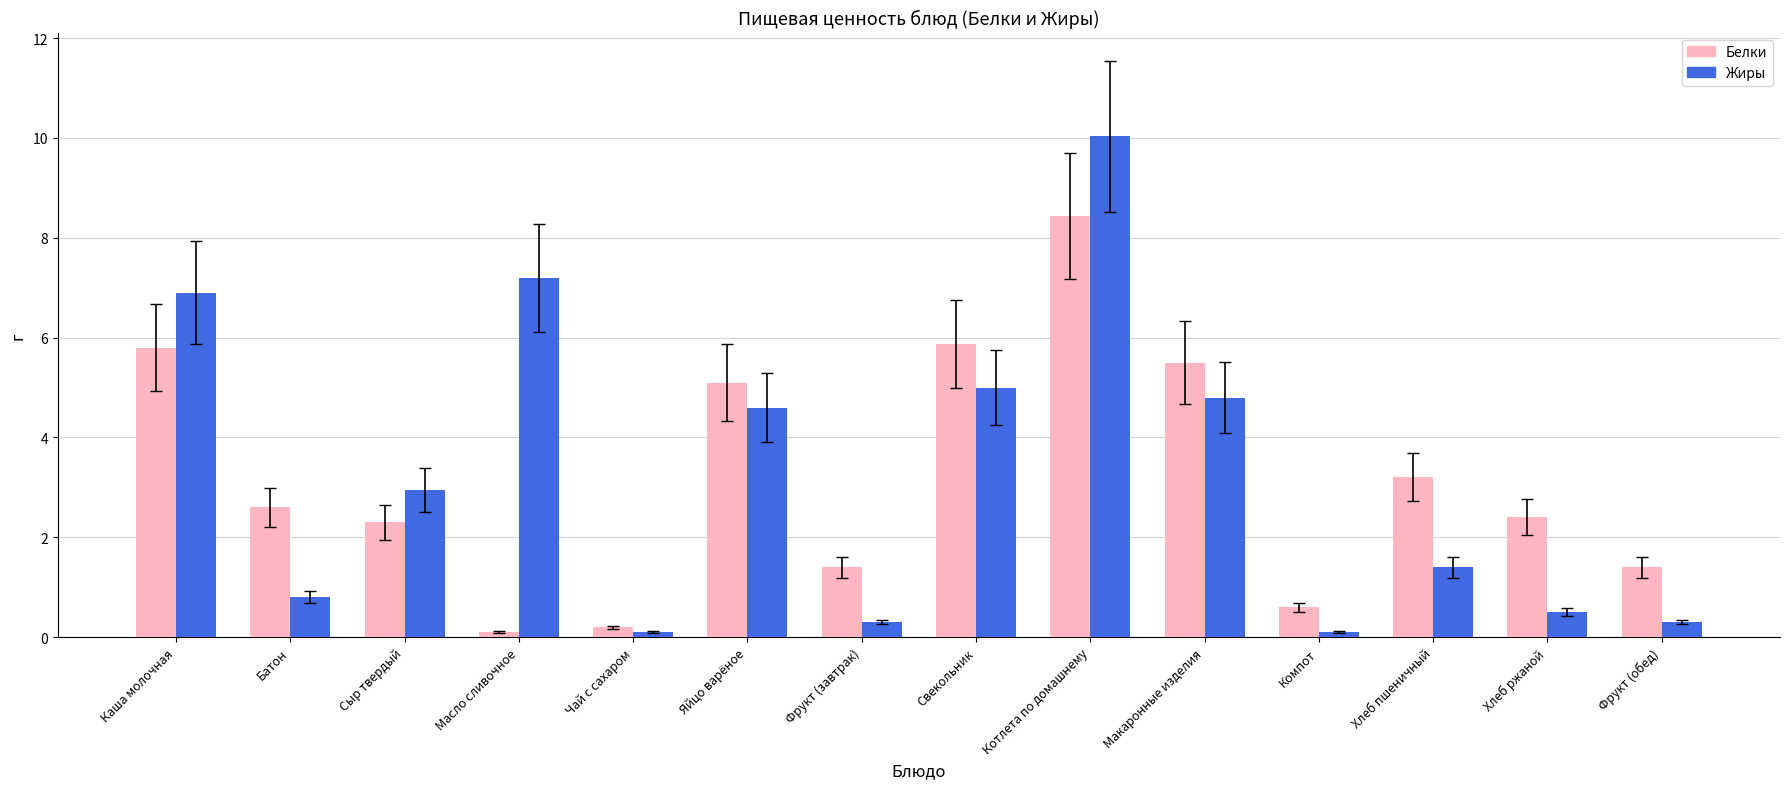

What are all the series names shown in the legend?

Белки, Жиры